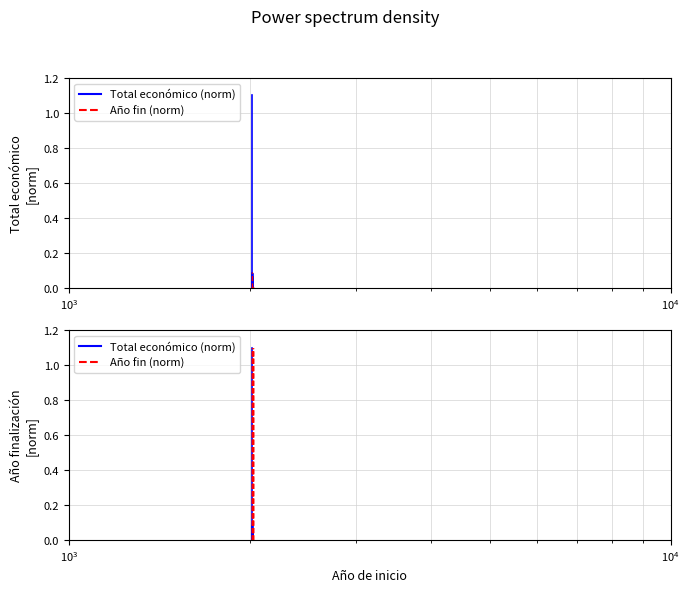

True or false: Año fin (norm, top) has a value of 0.0 at $\mathdefault{10^{2}}$.

False